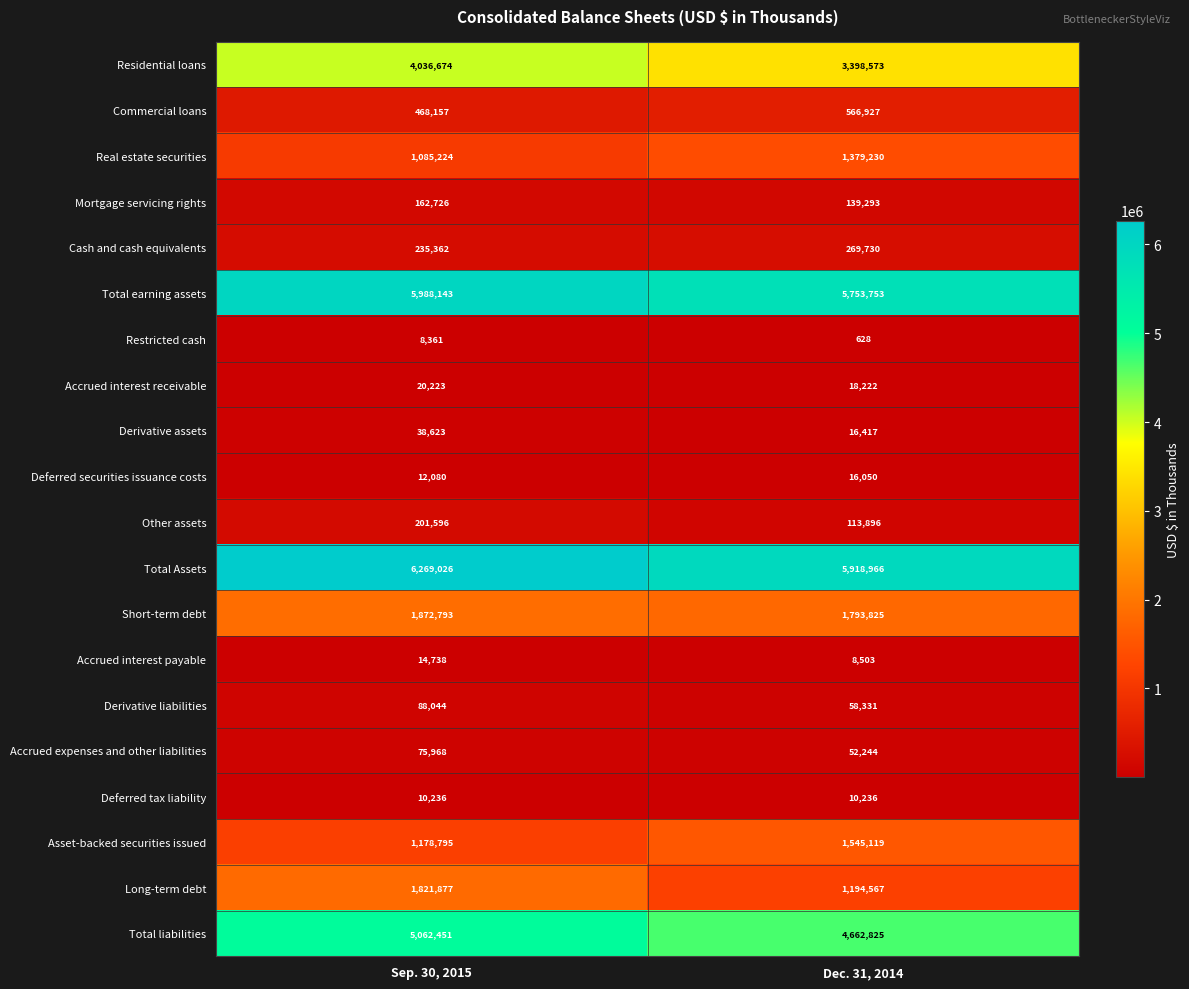

What is the greatest value displayed?

6269026